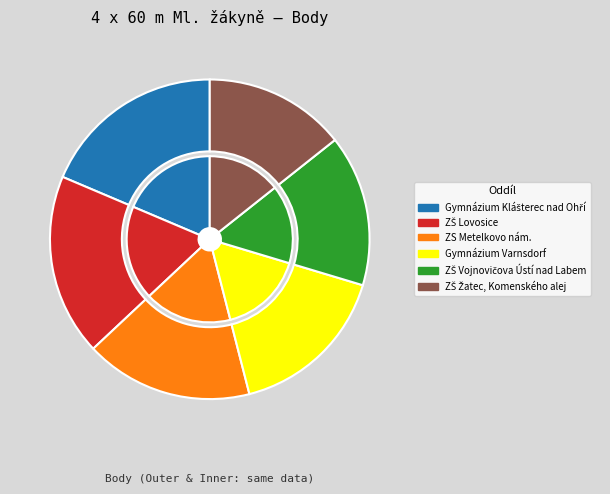

What percentage do ZŠ Vojnovičova Ústí nad Labem and Gymnázium Klášterec nad Ohří together represent?

33.9%